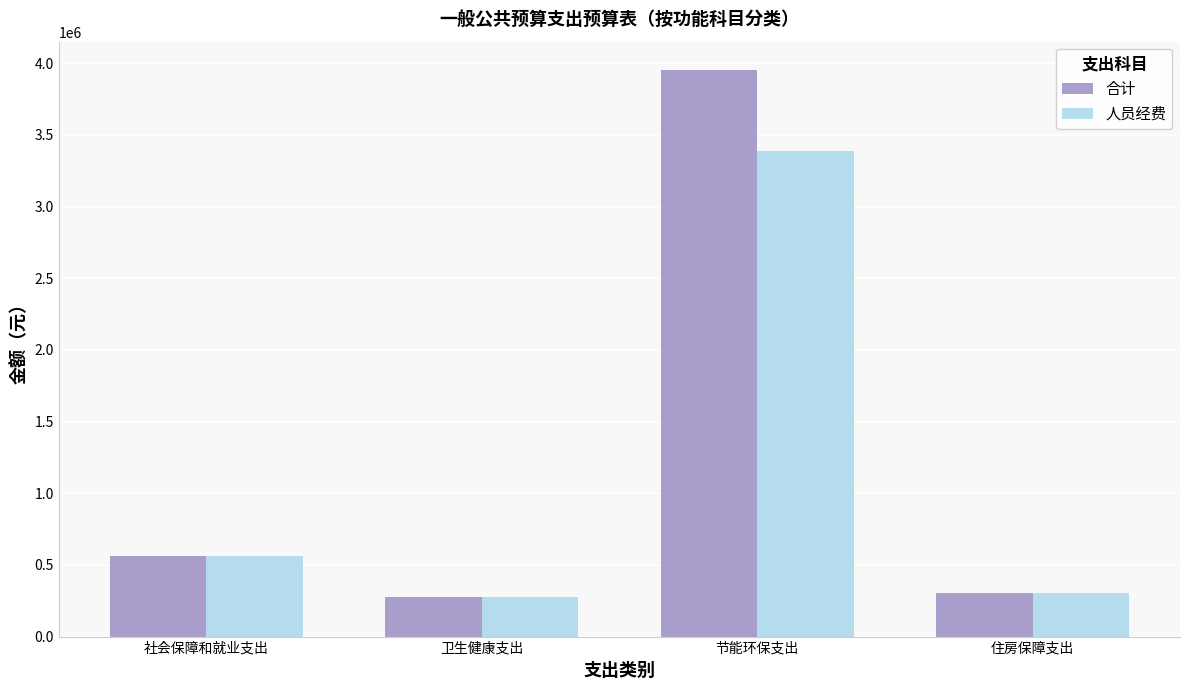

Which category has the highest value in the 人员经费 series?

节能环保支出